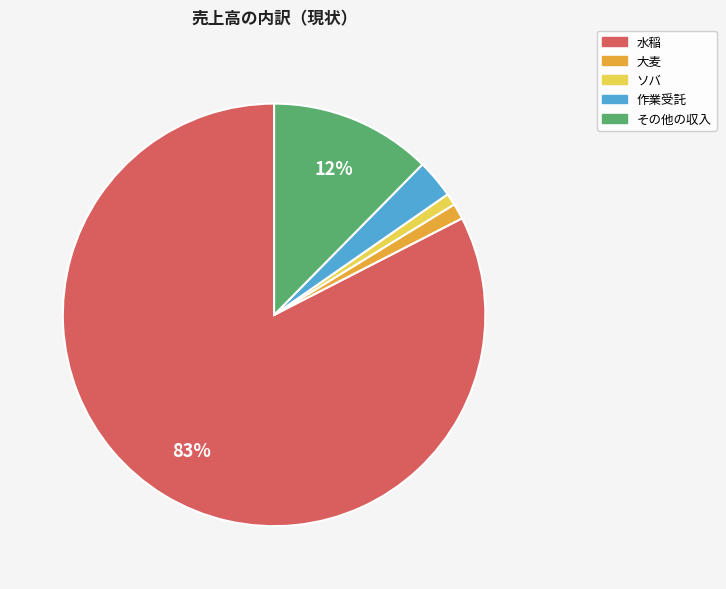

Is it true that 水稲 is 69% of the pie?

False